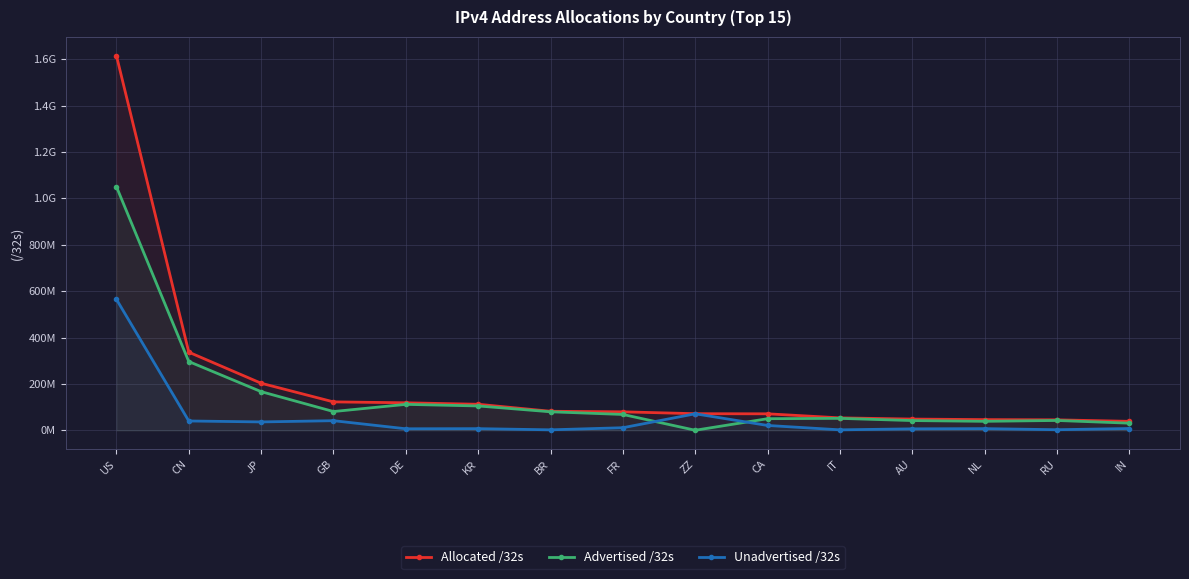

Reading left to right, extract all data points from this chart.

Allocated /32s: 1615015680	336967424	203052800	122685720	118734464	112384000	82182656	79798832	71739464	71252736	53772864	48586752	46253536	45245184	38766592
Advertised /32s: 1050270688	296611328	166811268	81077760	111985664	105106624	79966720	68491008	381184	50212864	51614976	42104000	38887200	42581248	30844672
Unadvertised /32s: 564744992	40356096	36241532	41607960	6748800	7277376	2215936	11307824	71358280	21039872	2157888	6482752	7366336	2663936	7921920